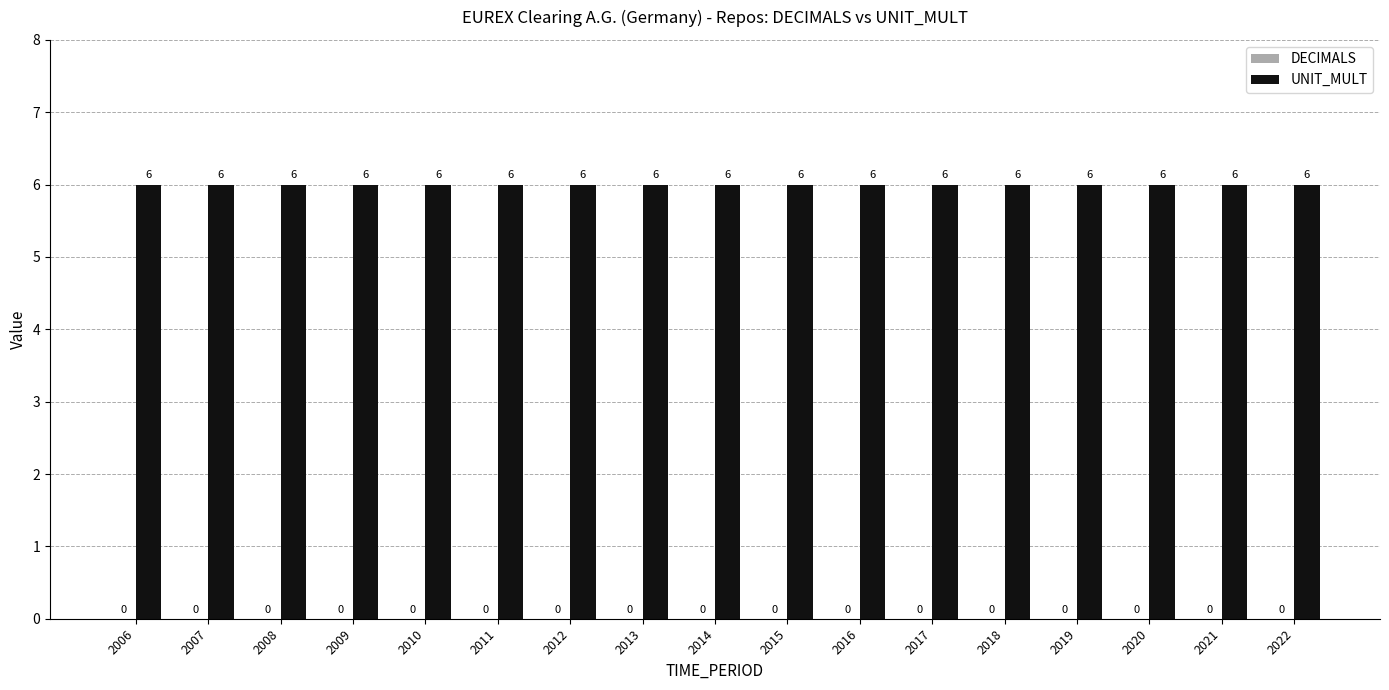

At 2019, list the series in order from smallest to largest.

DECIMALS, UNIT_MULT